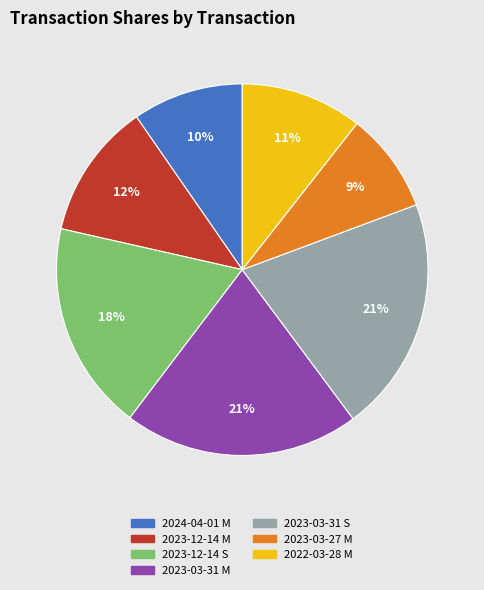

True or false: 2023-12-14 M accounts for 12% of the total.

True